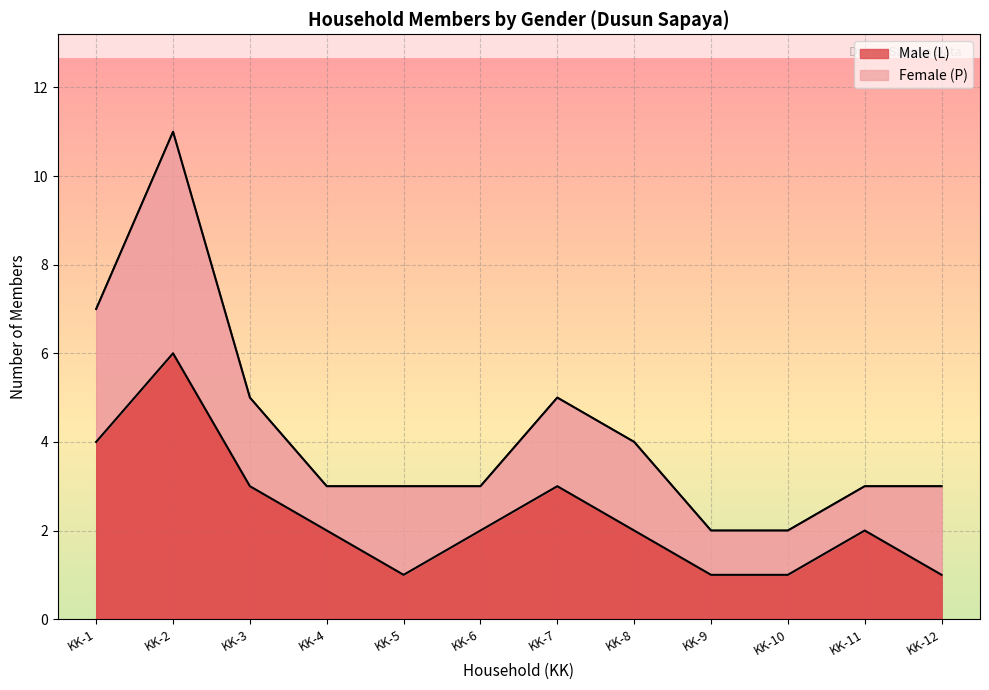

What is the difference between the values at KK-3 and KK-4?

1